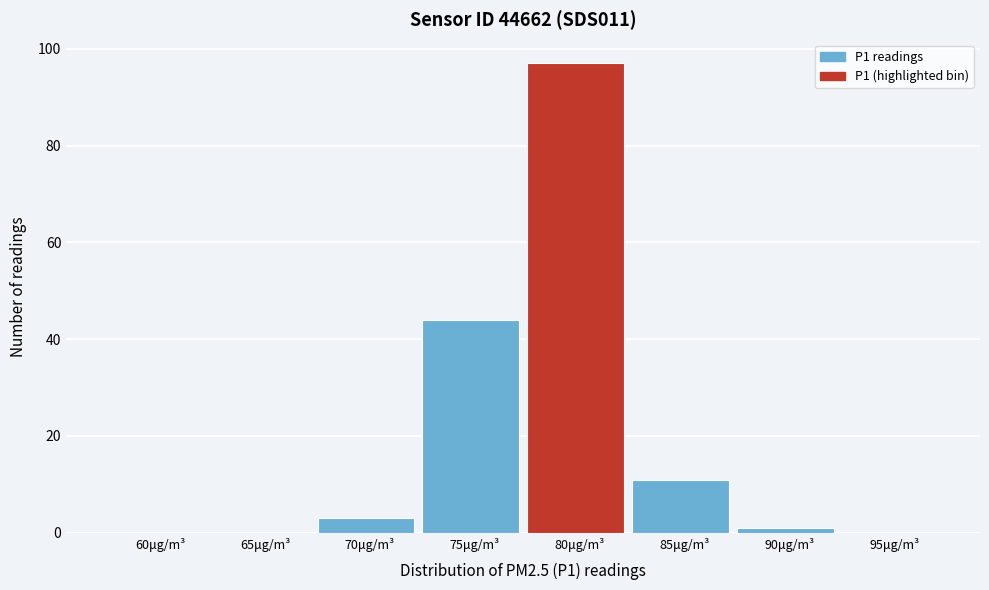

Reading left to right, extract all data points from this chart.

60μg/m³=0	65μg/m³=0	70μg/m³=3	75μg/m³=44	80μg/m³=97	85μg/m³=11	90μg/m³=1	95μg/m³=0